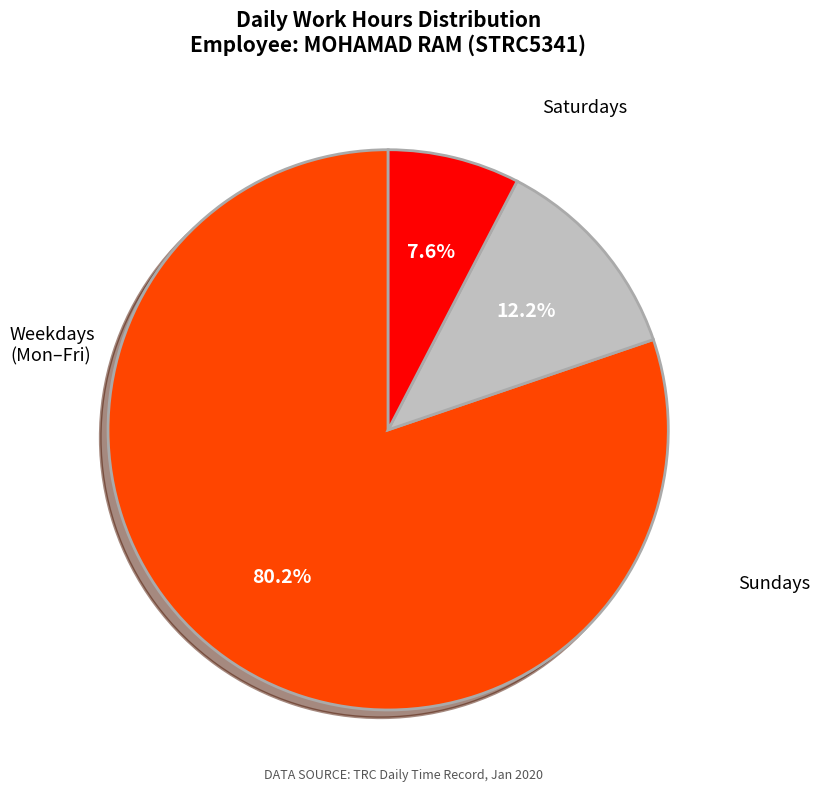

Is there a majority slice in this chart?

Yes